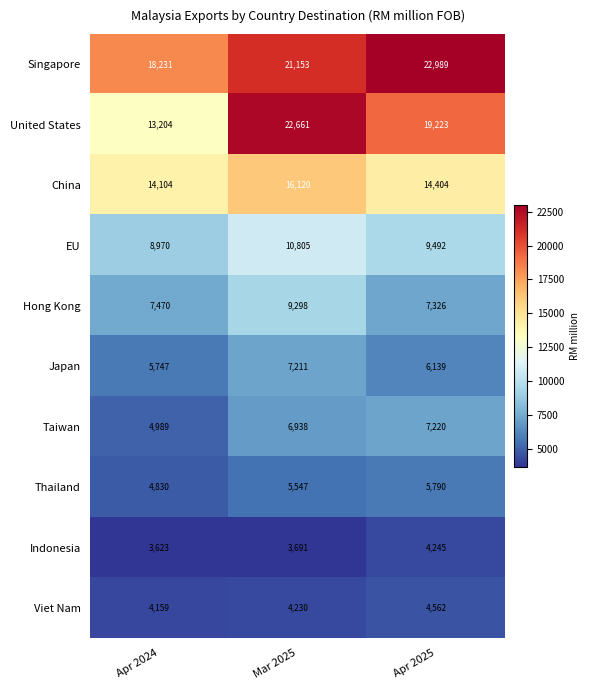

How many EU values are between 8970 and 10805?

3